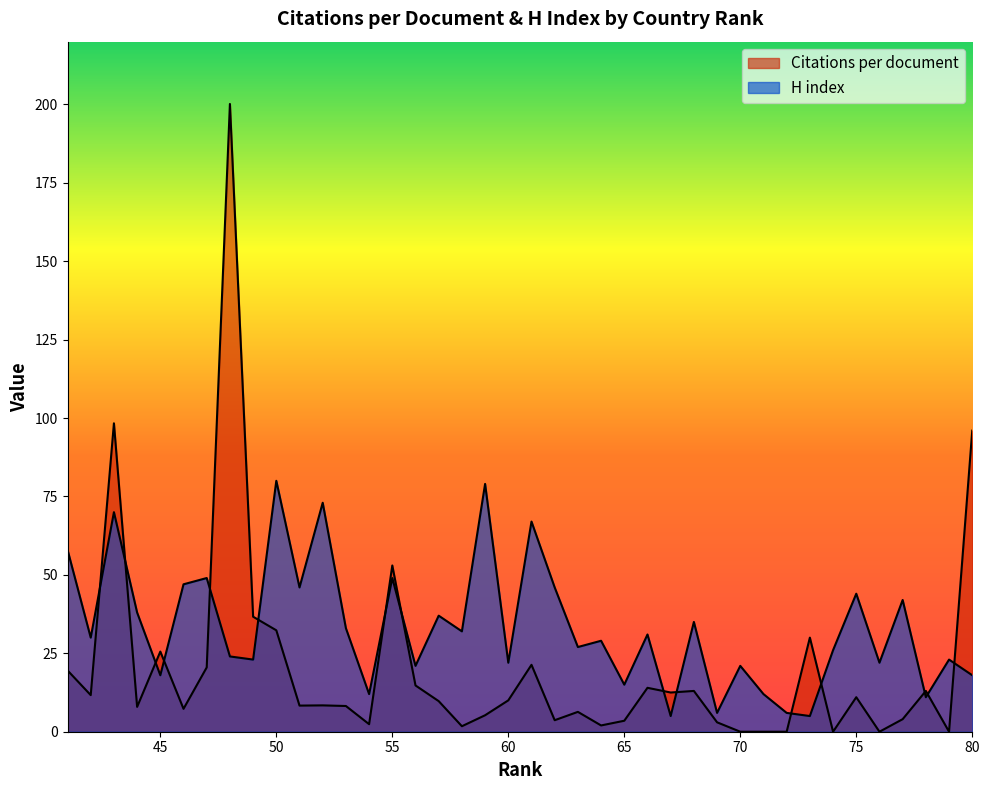

What is the sum of the H index values at 41 and 55?

107.0